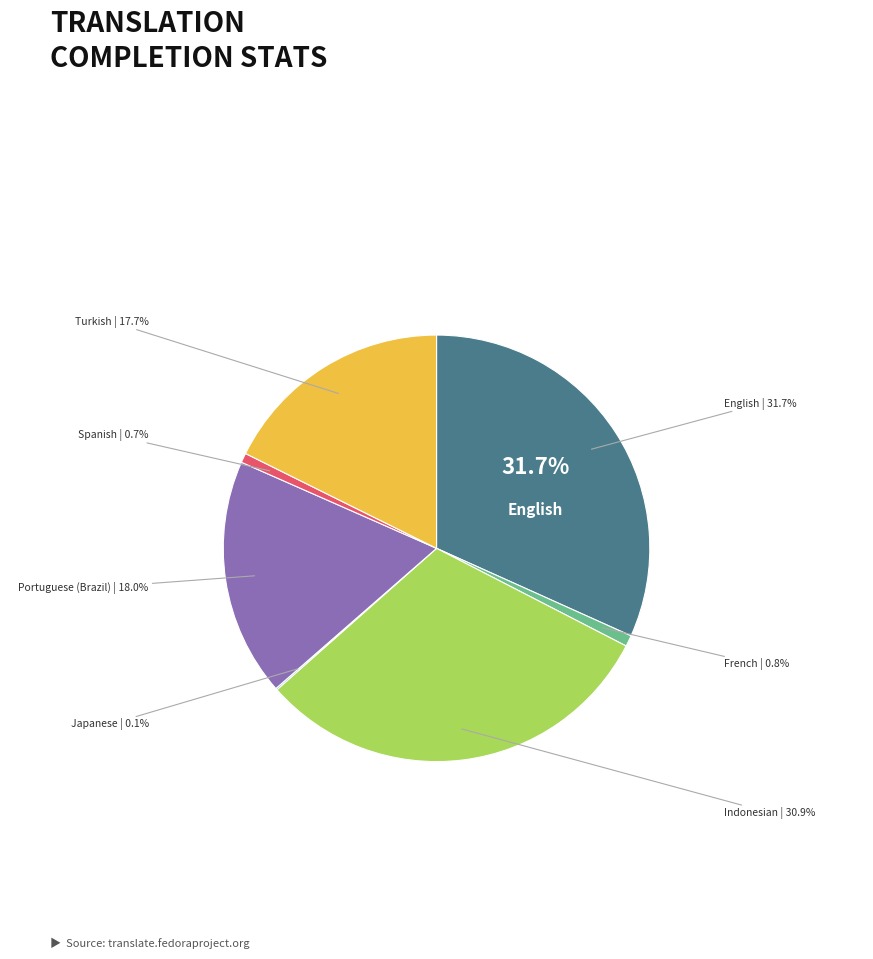

Rank the categories by value from lowest to highest.

Japanese, Spanish, French, Turkish, Portuguese (Brazil), Indonesian, English